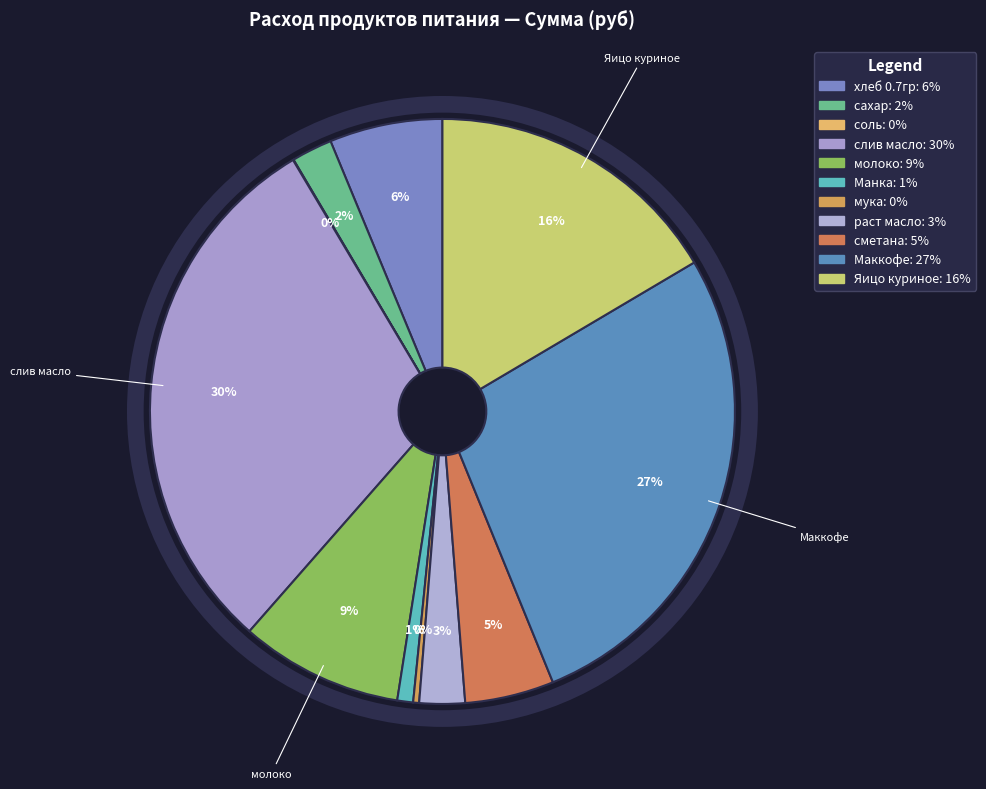

What is the change in value from Манка to Маккофе?

+3426.7